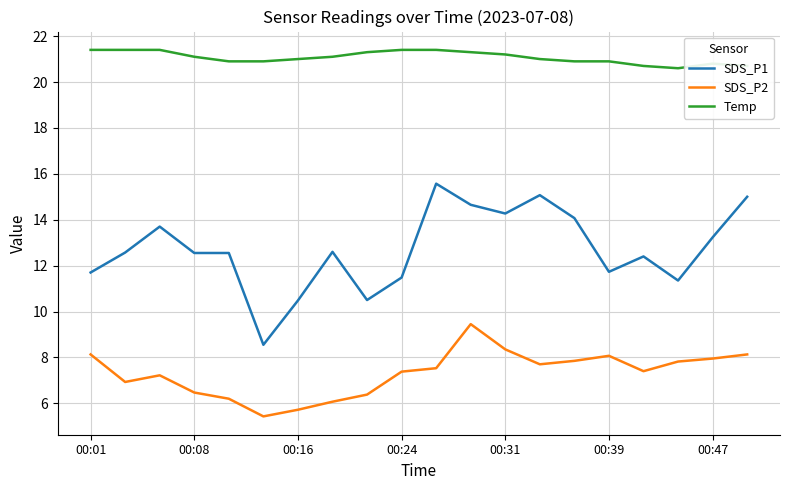

What is the lowest value of the Temp series?

20.6